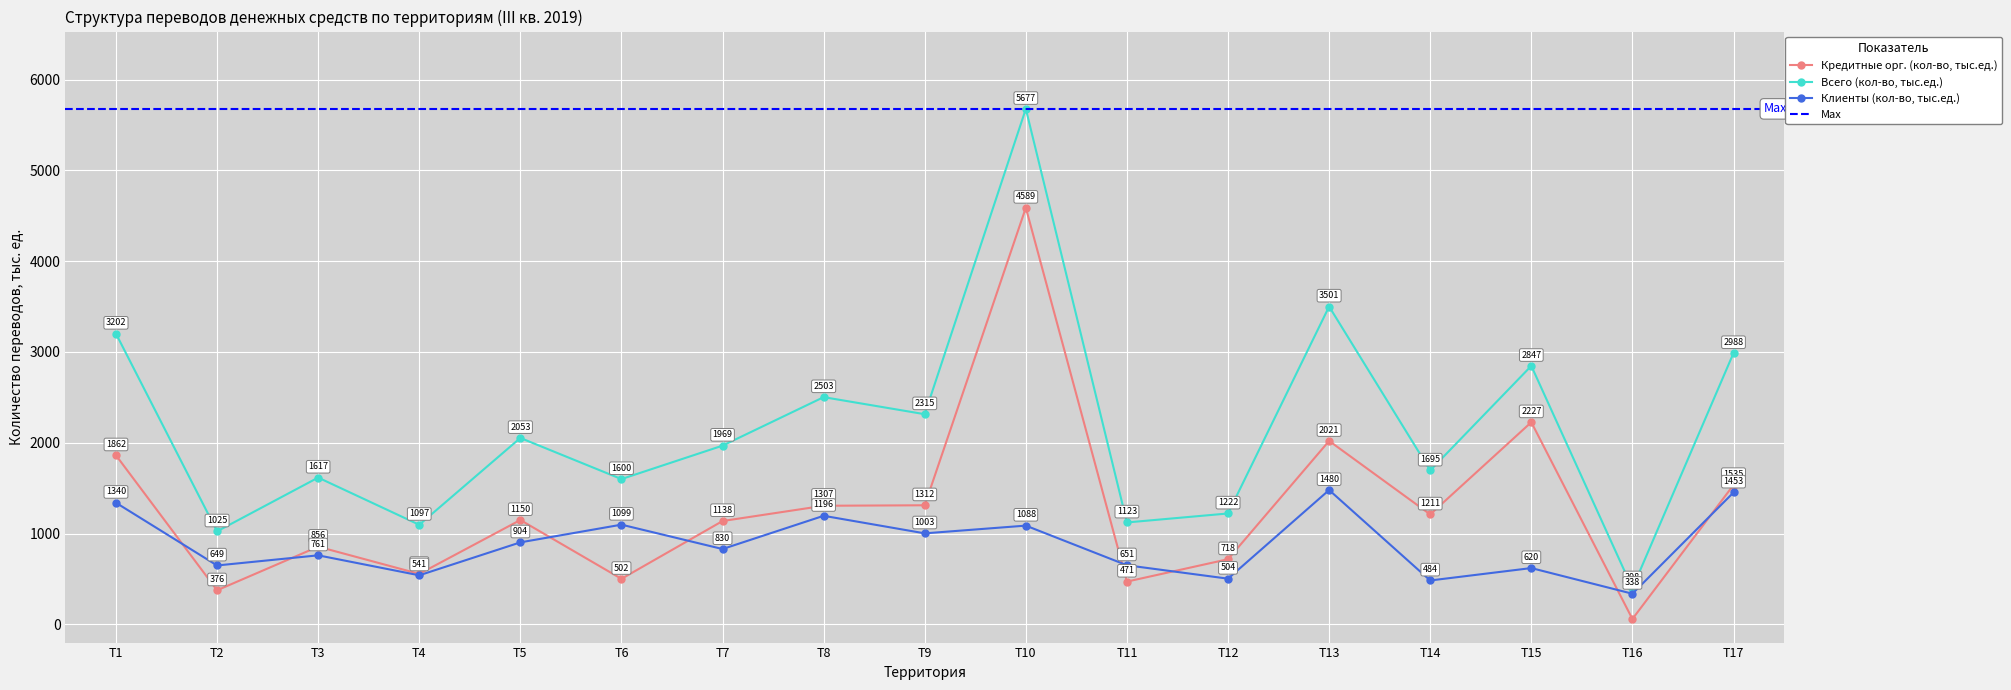

True or false: Кредитные орг. (кол-во, тыс.ед.) has a value of 1138.4 at T7.

True